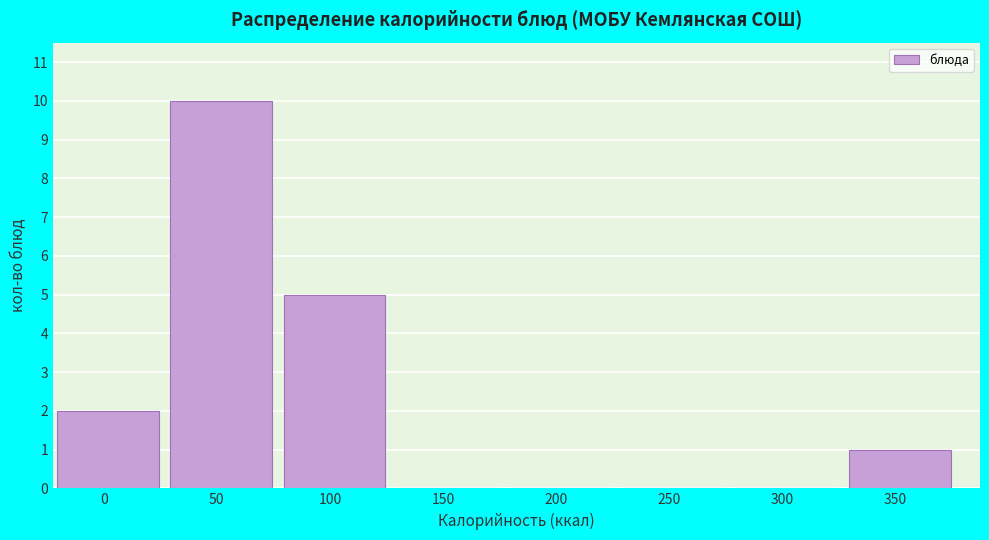

What is the sum of the values at 100 and 200?

5